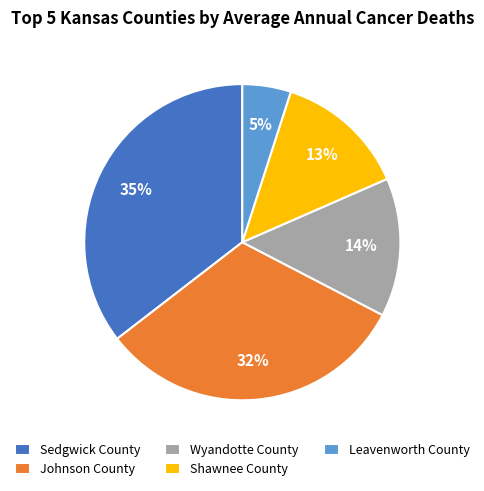

Which slice is the largest?

Sedgwick County